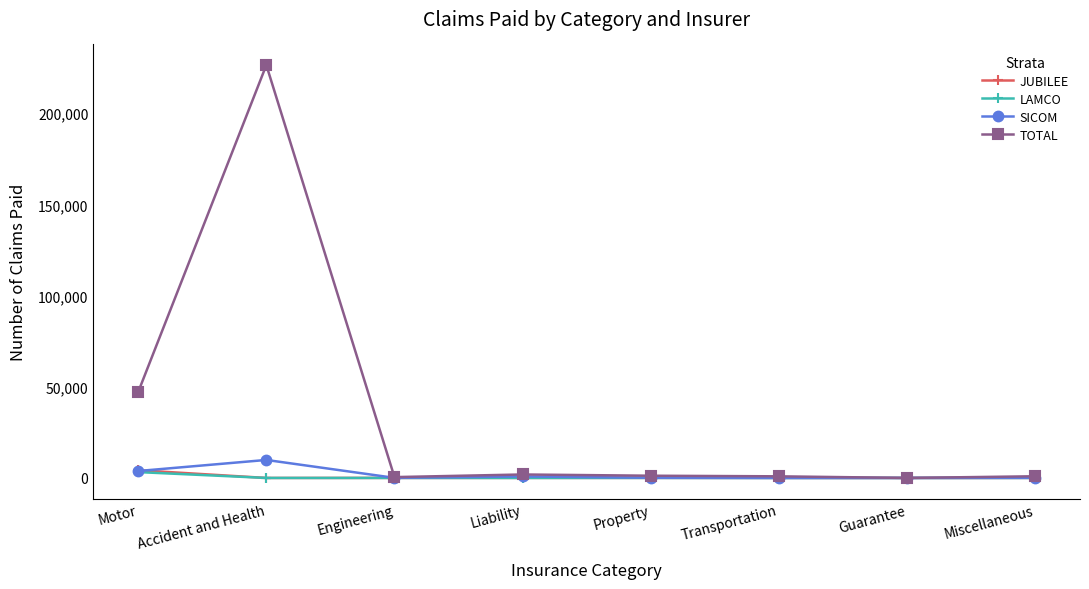

What is the label of the 5th point from the right?

Liability